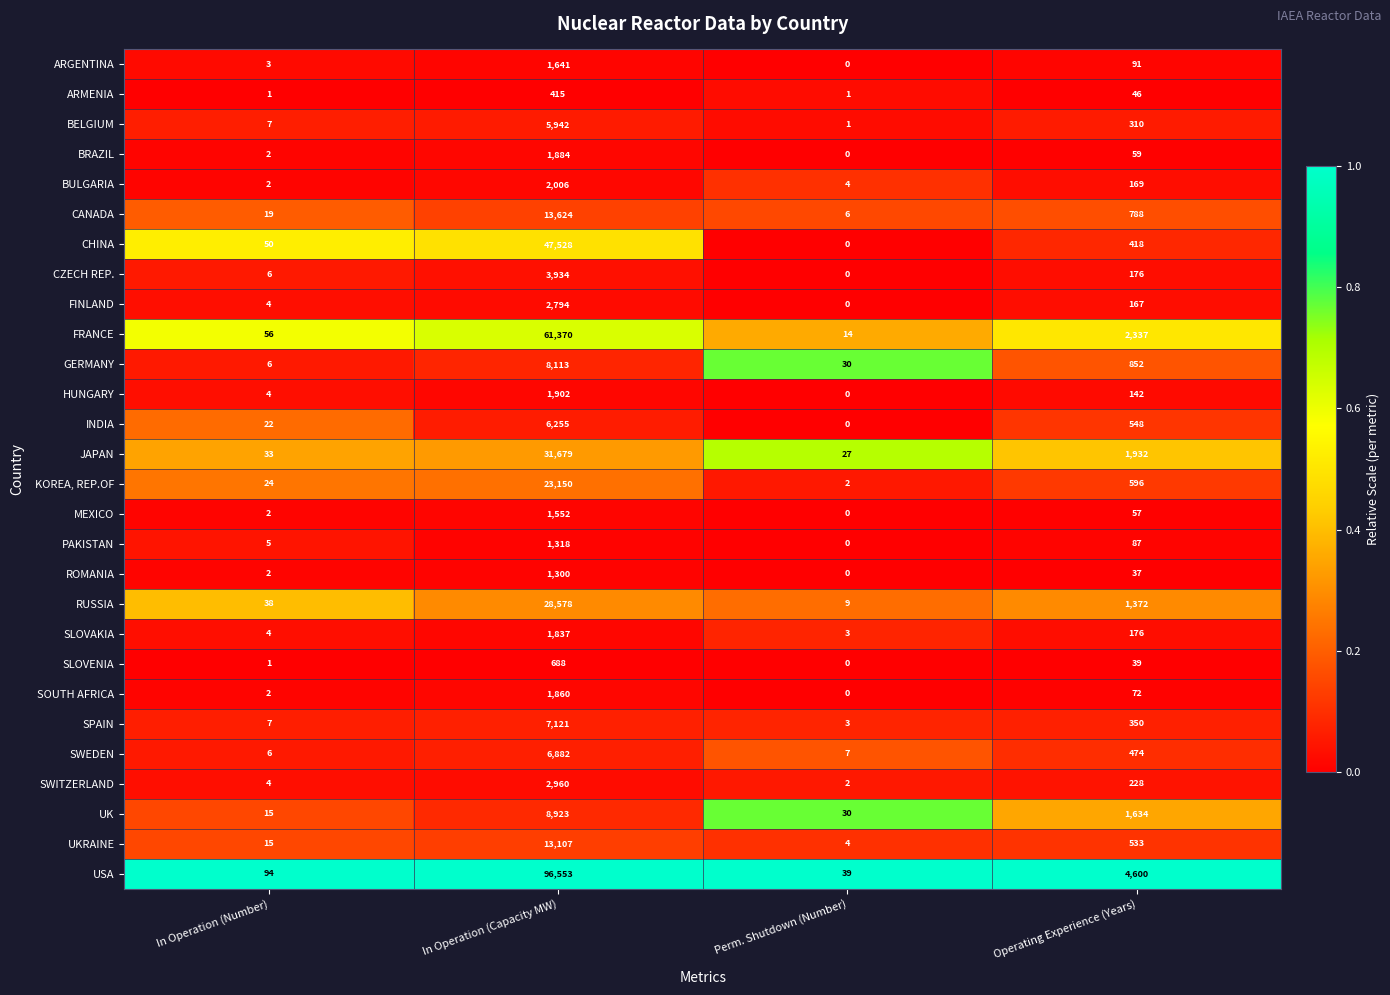

What is the average value of the BRAZIL series?

486